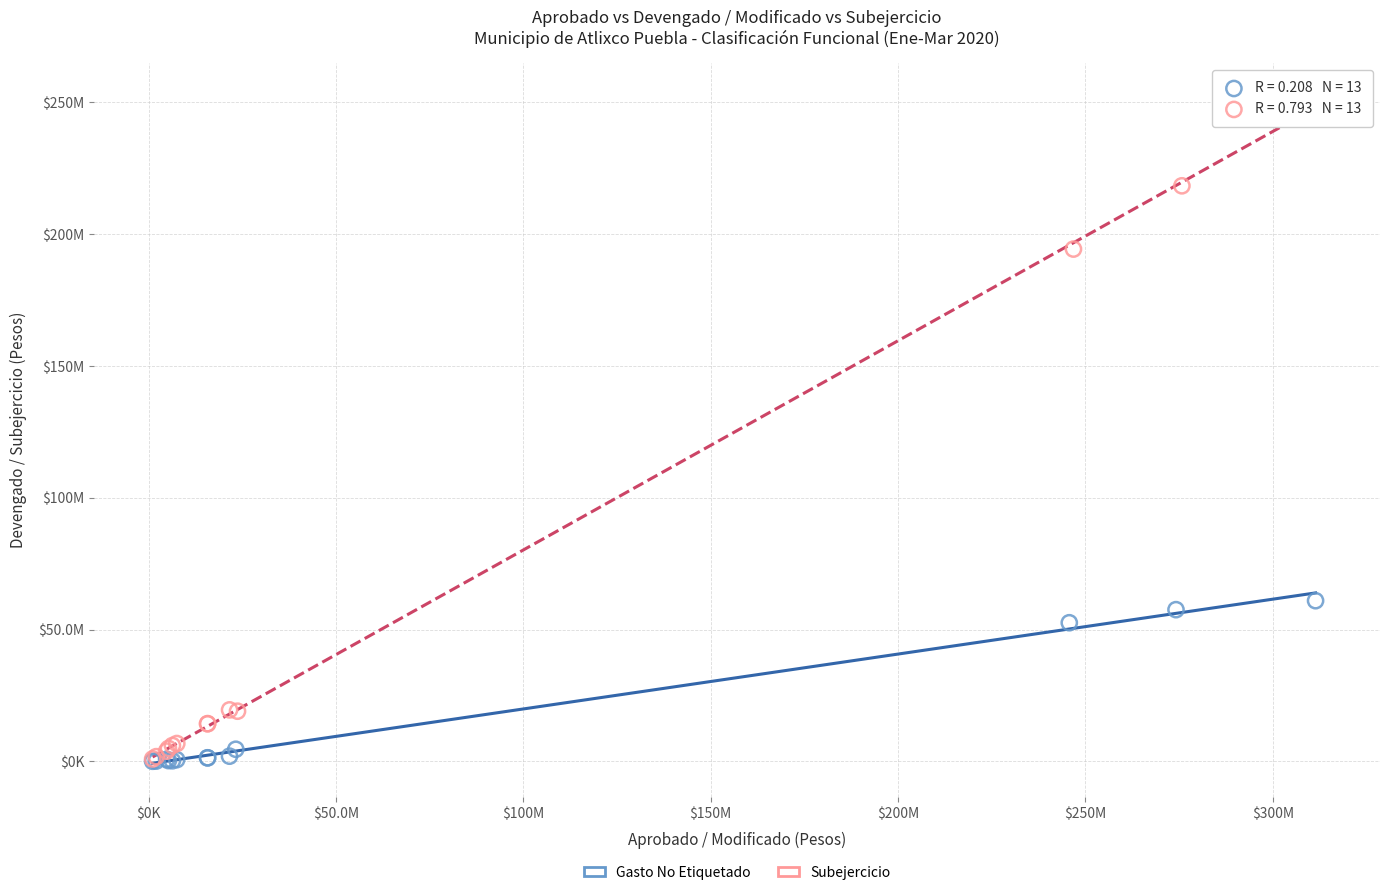

What are all the series names shown in the legend?

Gasto No Etiquetado, Subejercicio